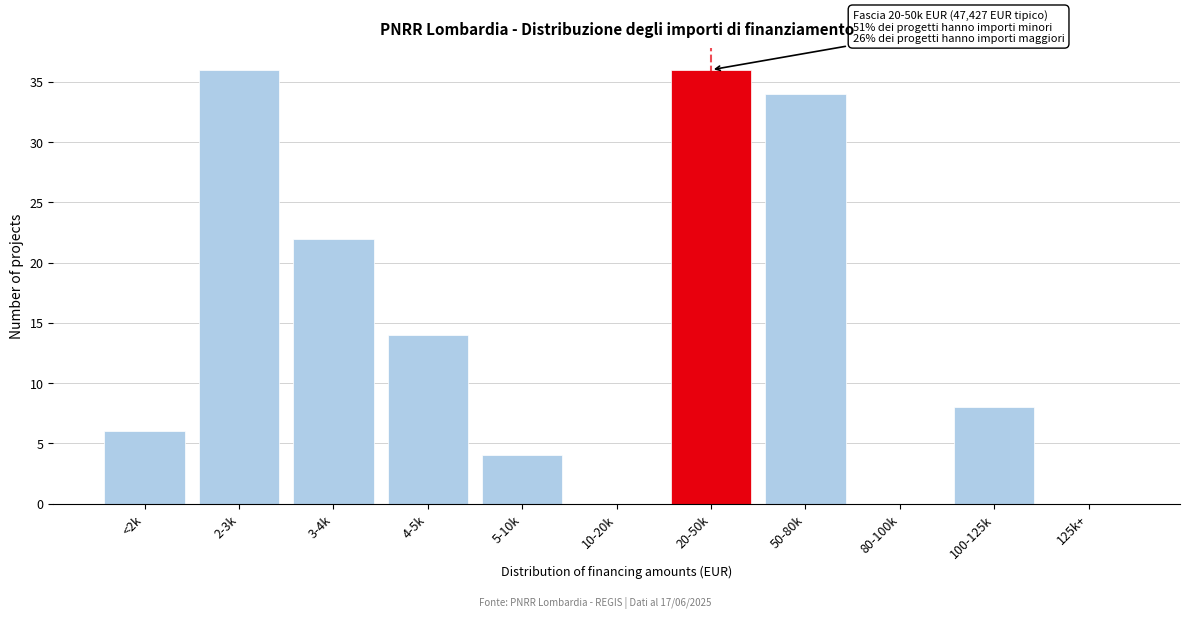

Reading left to right, list all the values displayed in this chart.

<2k=6	2-3k=36	3-4k=22	4-5k=14	5-10k=4	10-20k=0	20-50k=36	50-80k=34	80-100k=0	100-125k=8	125k+=0